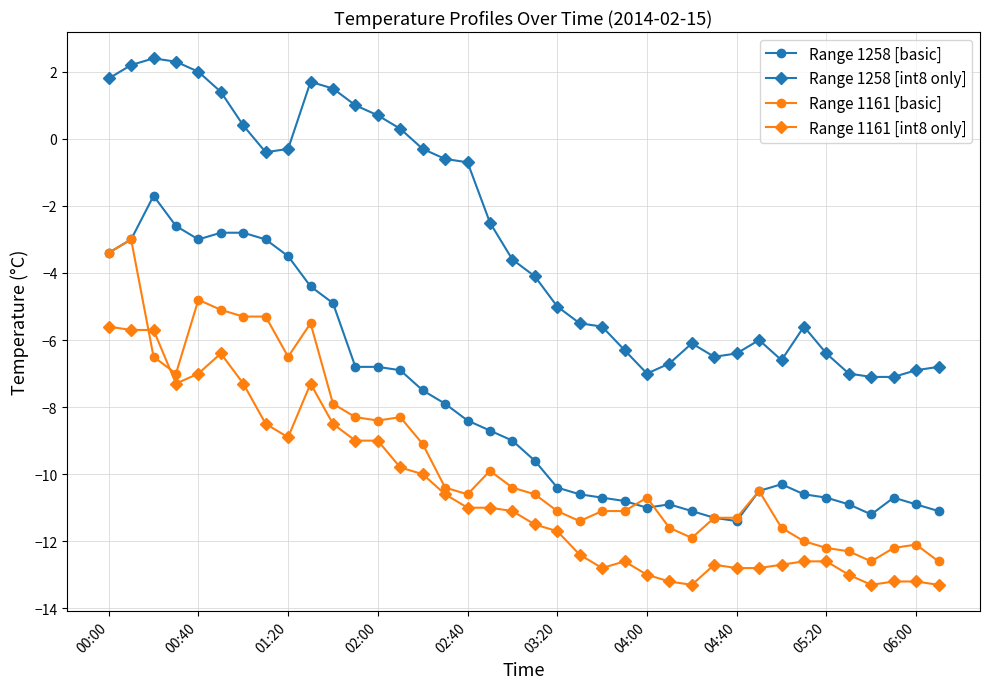

What is the smallest value displayed?

-13.3